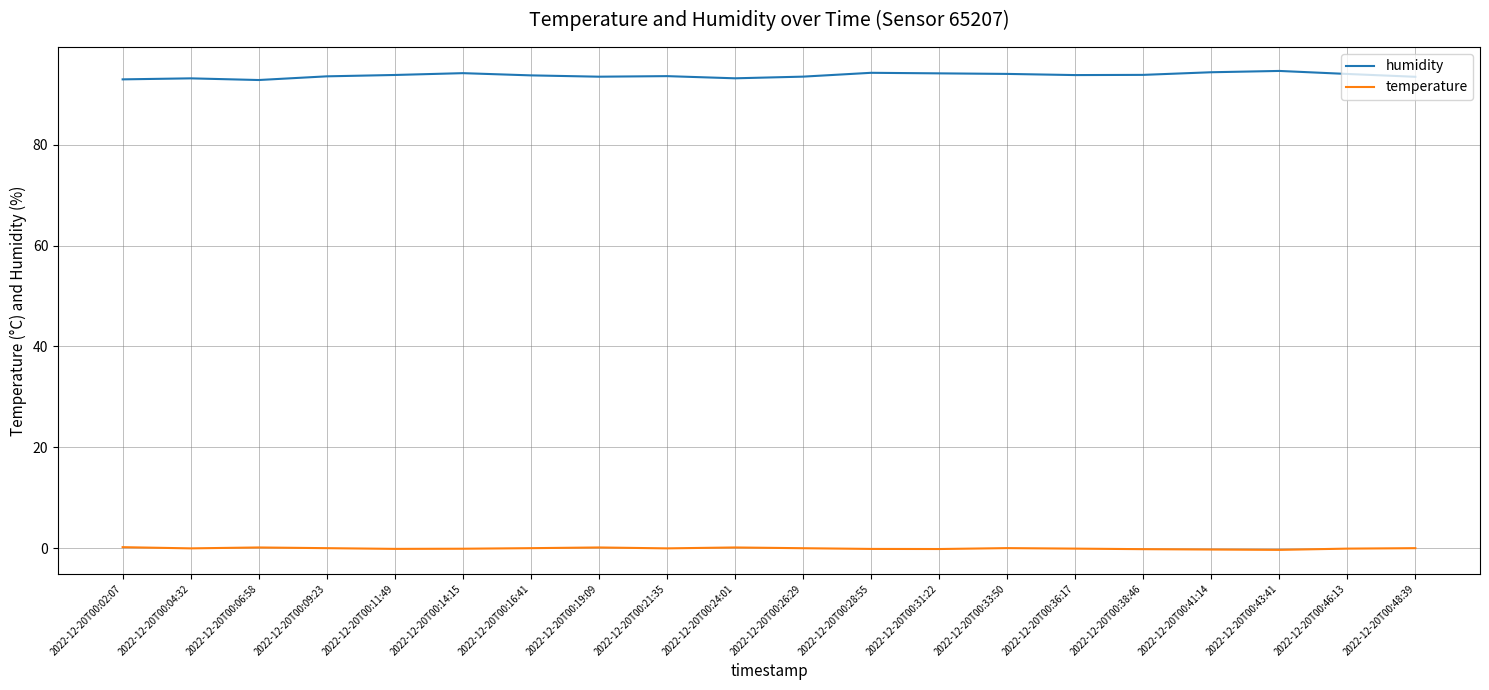

Does the chart display data point markers on the line(s)?

No